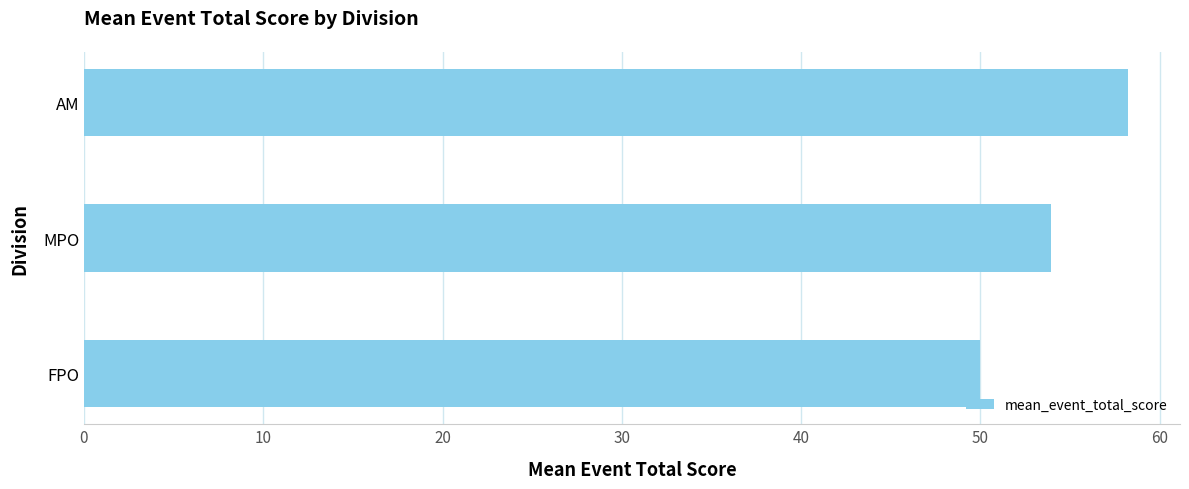

True or false: the data shows 71.0 at MPO.

False